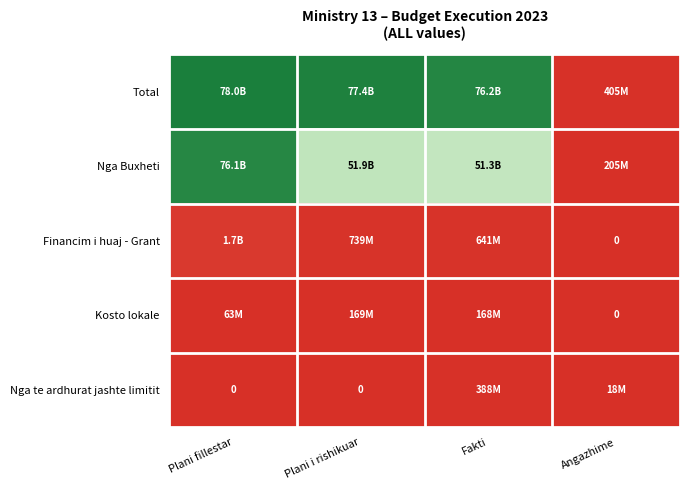

Where does the Nga te ardhurat jashte limitit series first go above 17984115?

Fakti